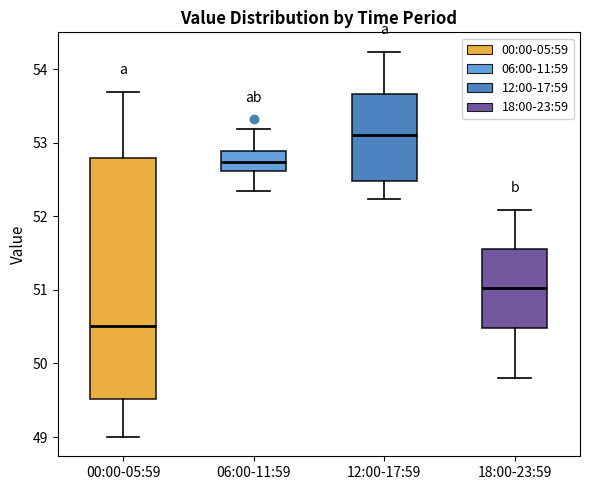

Which box has the highest median line?

12:00-17:59